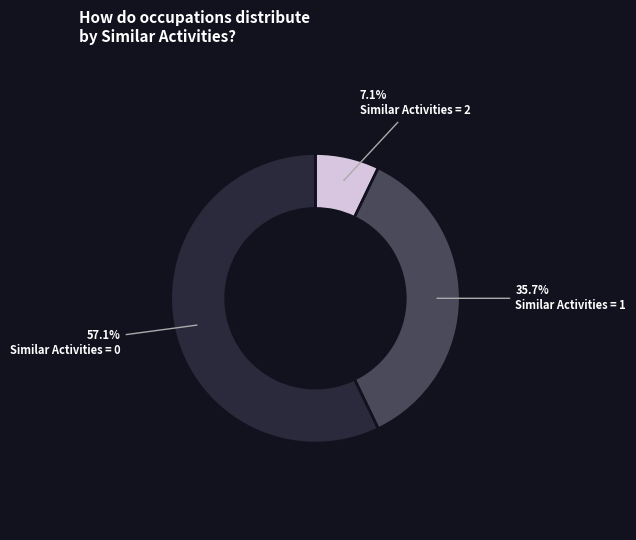

What portion of the pie excludes Similar Activities = 2?

92.9%